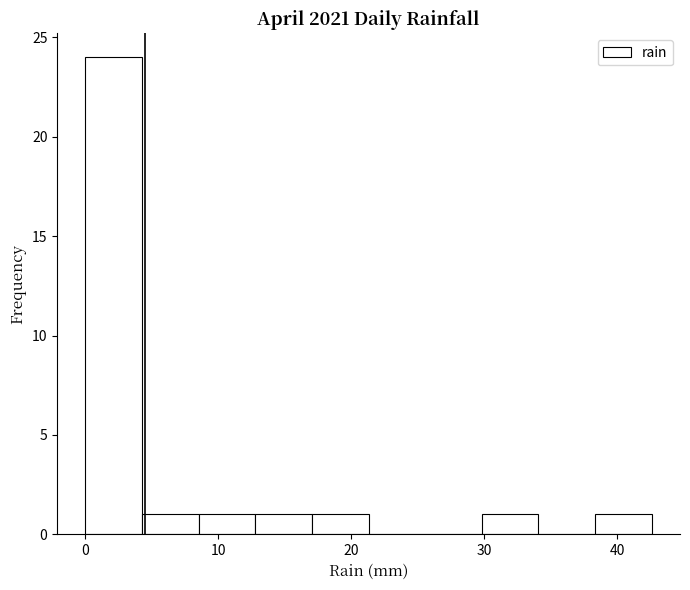

Reading left to right, transcribe this chart: for each bar, give the range it covers on the x-axis and its height. Neither the bar edges nor the heights are printed on the chart, so give them approximately, as read against the axes.

0 to 4: 24
4 to 9: 1
9 to 13: 1
13 to 17: 1
17 to 21: 1
21 to 26: 0
26 to 30: 0
30 to 34: 1
34 to 38: 0
38 to 43: 1